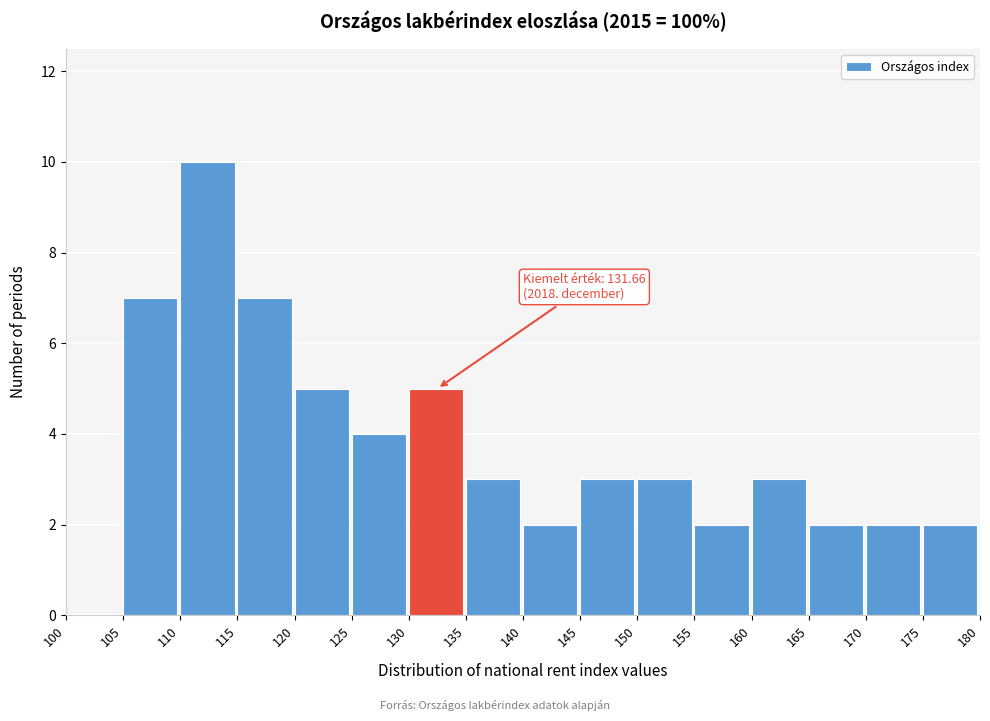

Which range on the x-axis has the tallest bar?

110 to 115